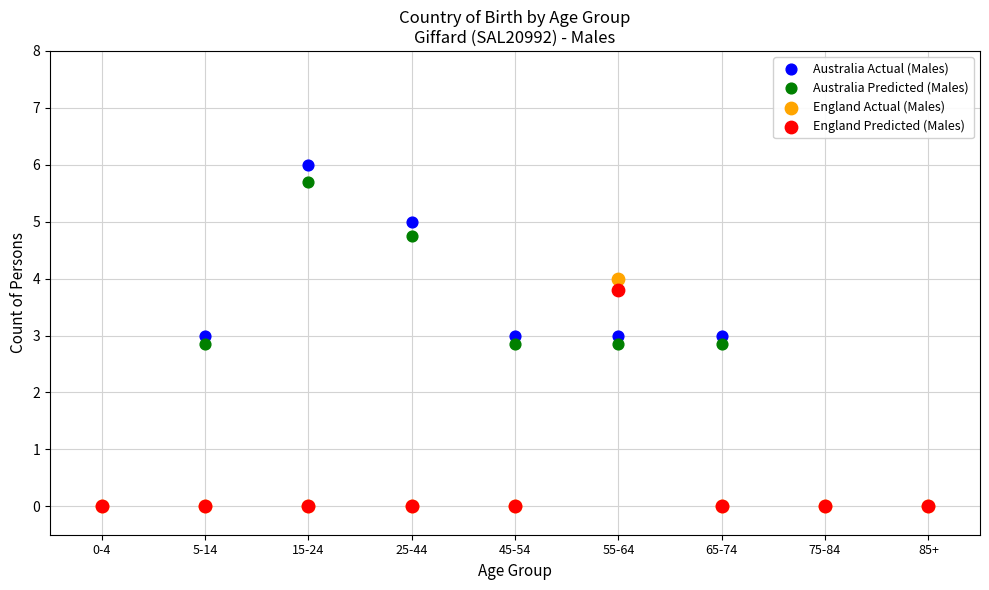

What are all the series names shown in the legend?

Australia Actual (Males), Australia Predicted (Males), England Actual (Males), England Predicted (Males)